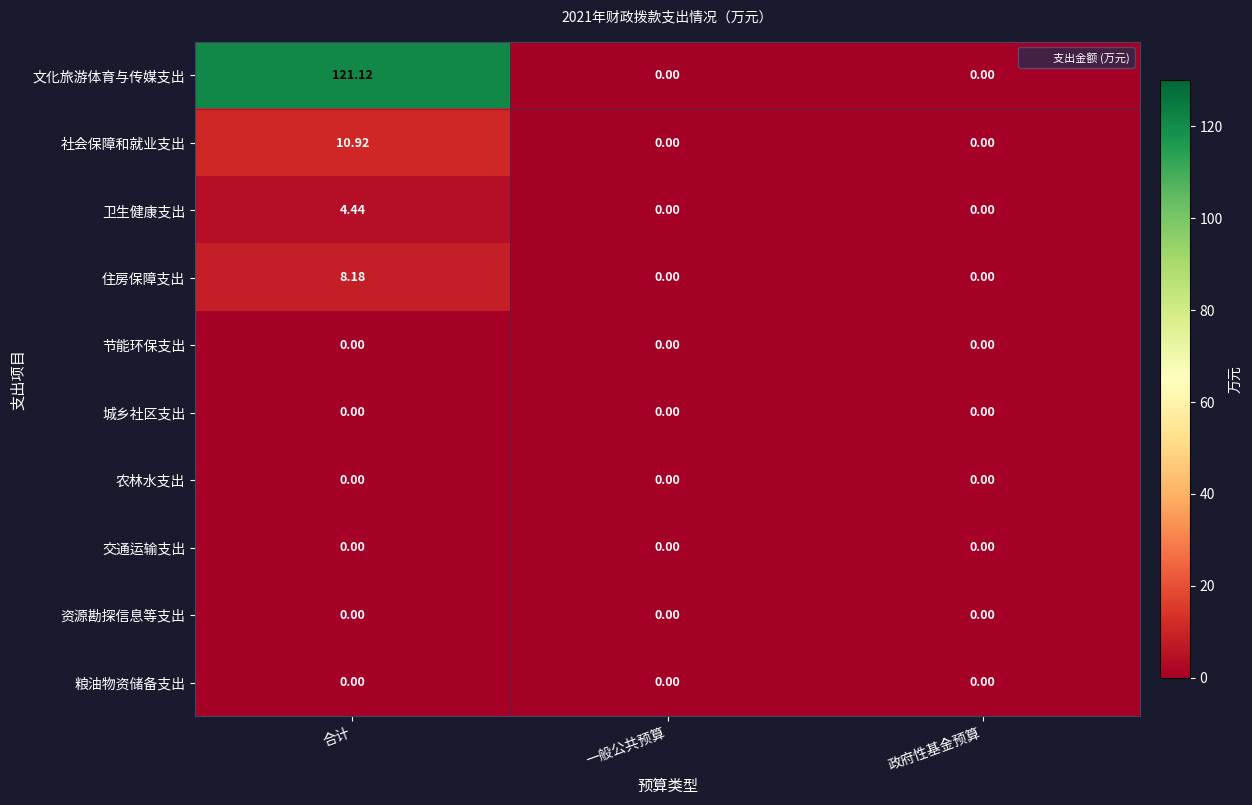

Which label corresponds to the largest value in the chart?

合计